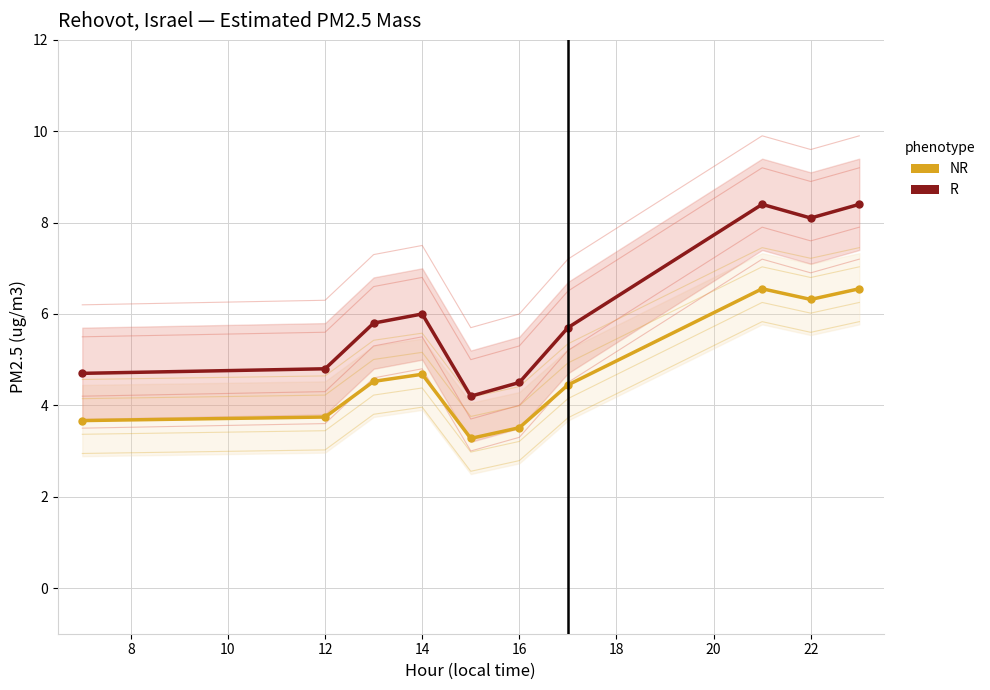

True or false: NR and R cross at least once.

False